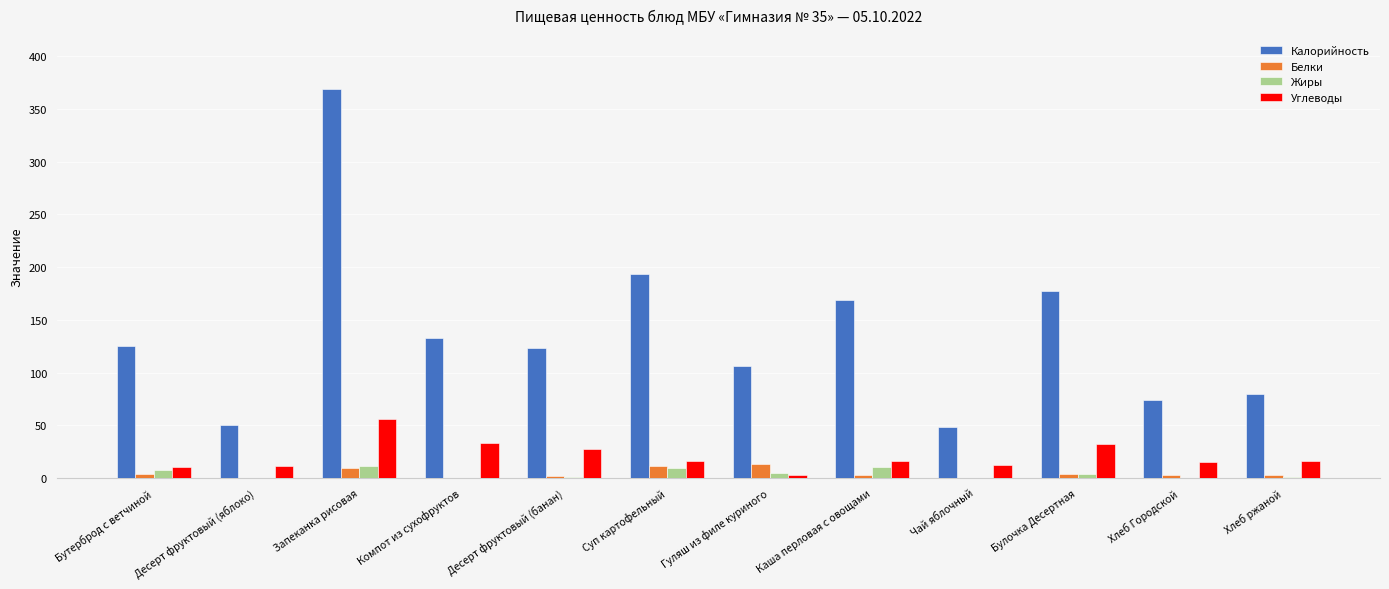

Which label corresponds to the largest value in the chart?

Запеканка рисовая